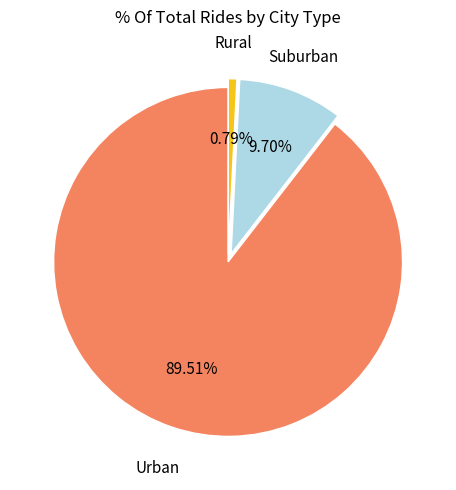

Is there a majority slice in this chart?

Yes